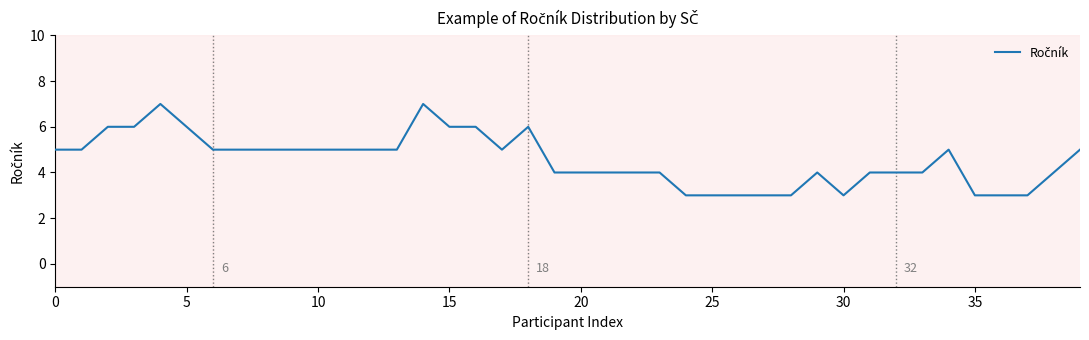

How many lines are shown in the chart?

1